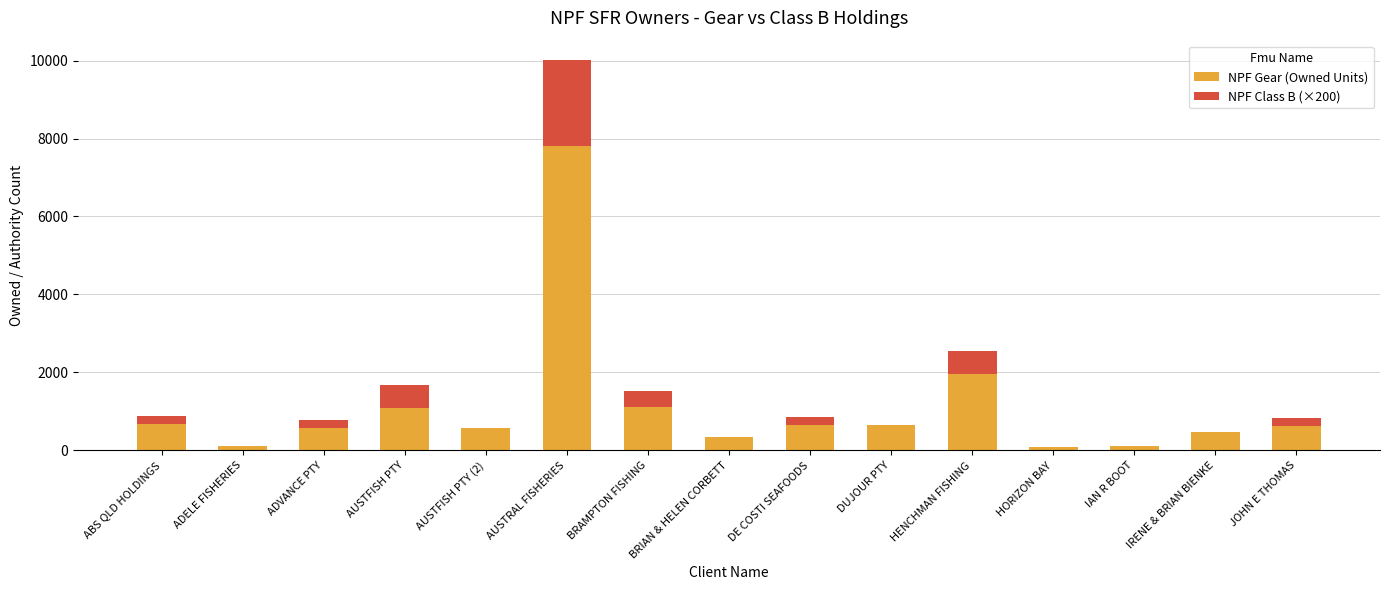

What is the total value across all series at ABS QLD HOLDINGS?

877